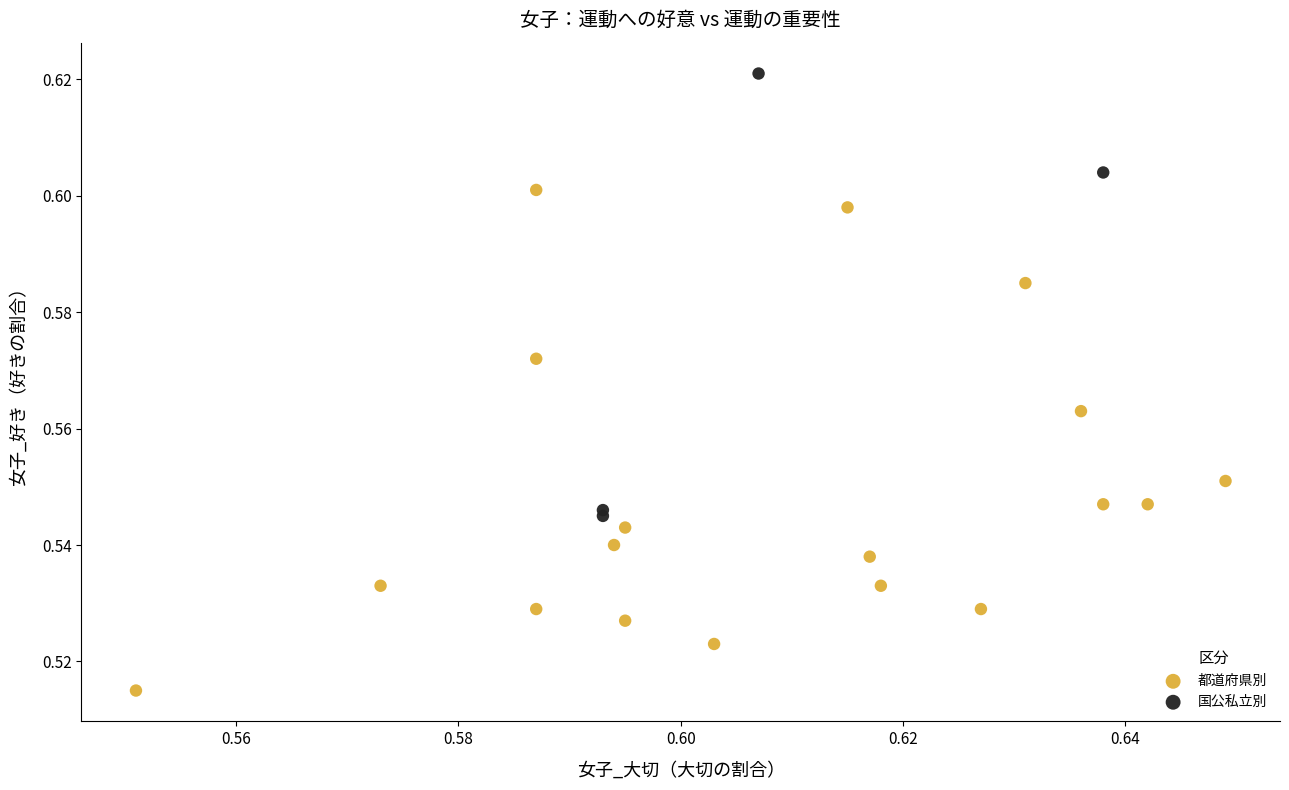

Which series has the largest Y range (max minus min)?

都道府県別